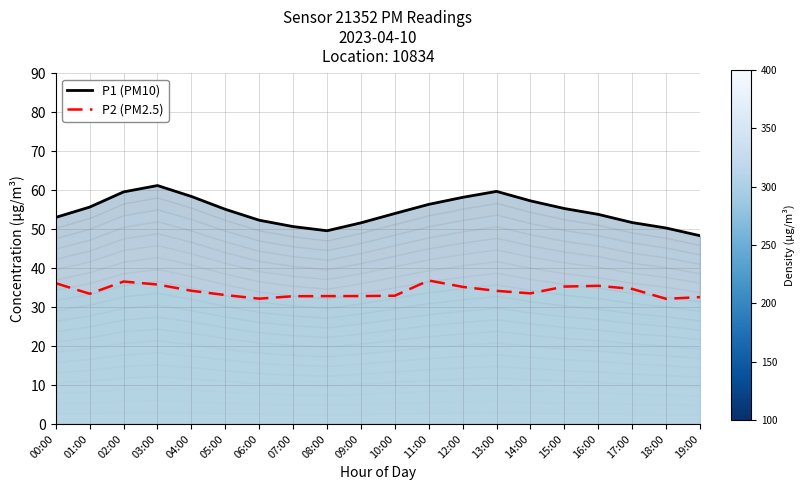

List the series in order of their peak value, highest first.

P1 (PM10), P2 (PM2.5)